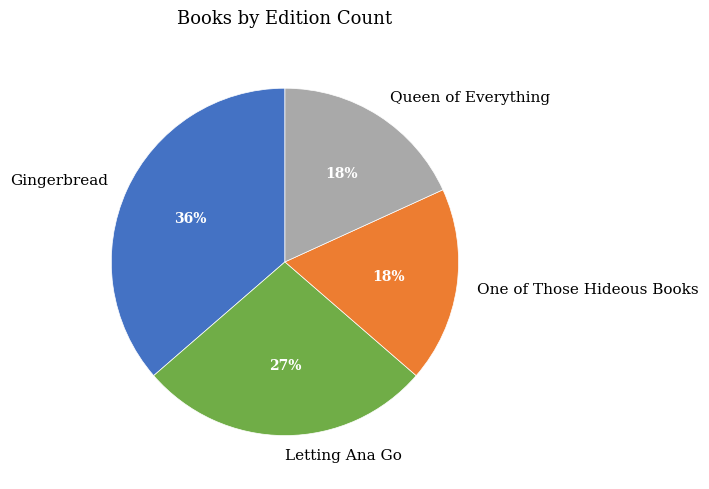

Is it true that Queen of Everything is 8% of the pie?

False